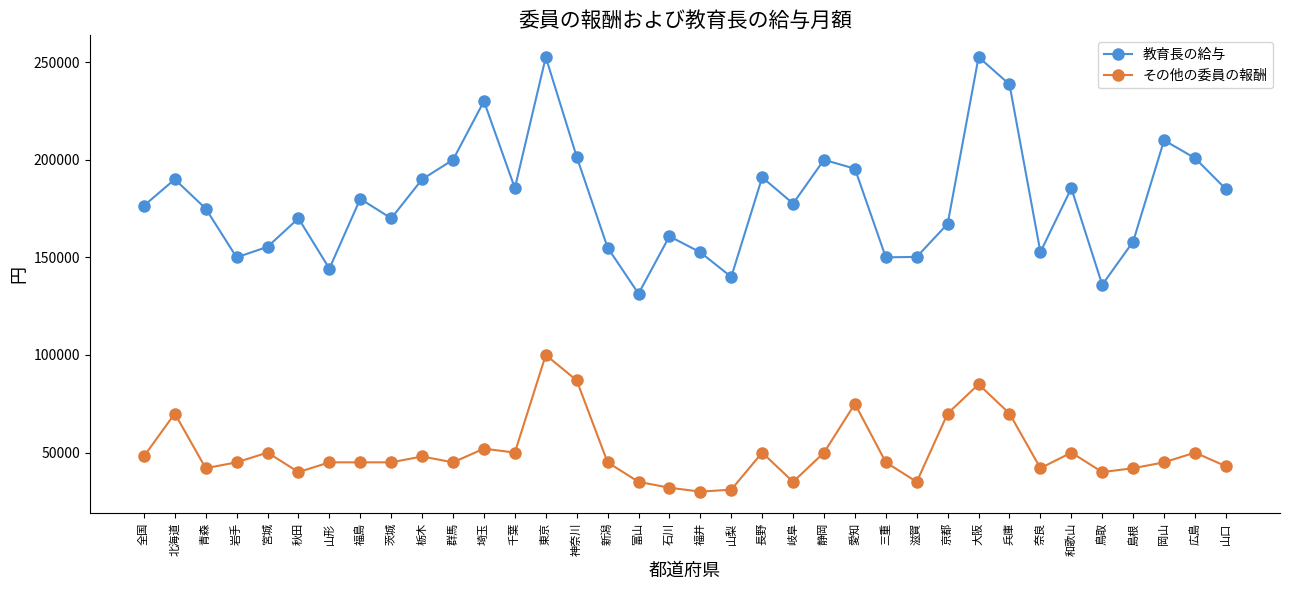

What is the label of the 6th point from the right?

和歌山